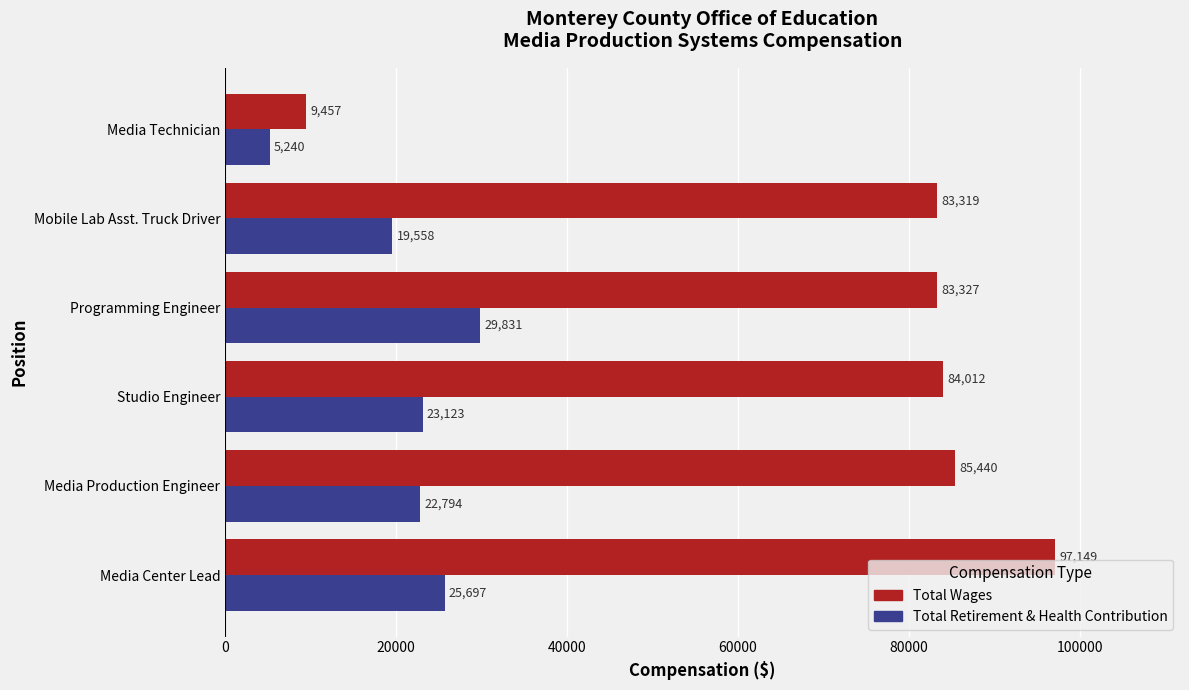

The Total Retirement & Health Contribution series shows 1790 at Media Technician. True or false?

False